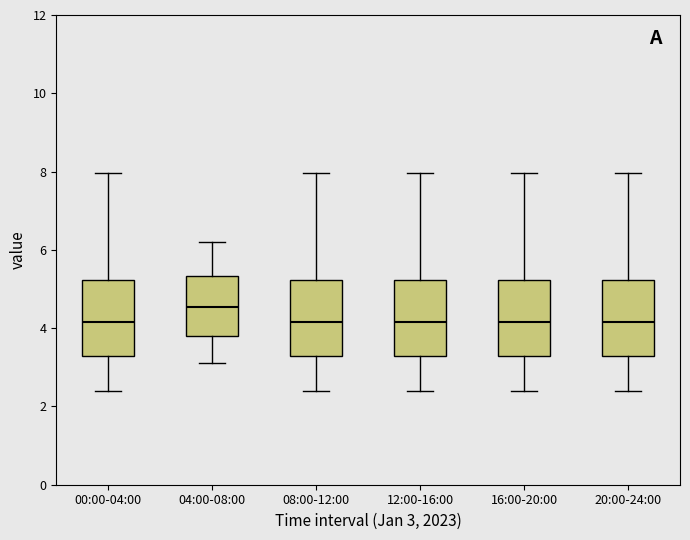

Where does the lower whisker of the box for 04:00-08:00 end on the y-axis? The values are not printed on the chart, so give them approximately, as read against the axis.

3.2